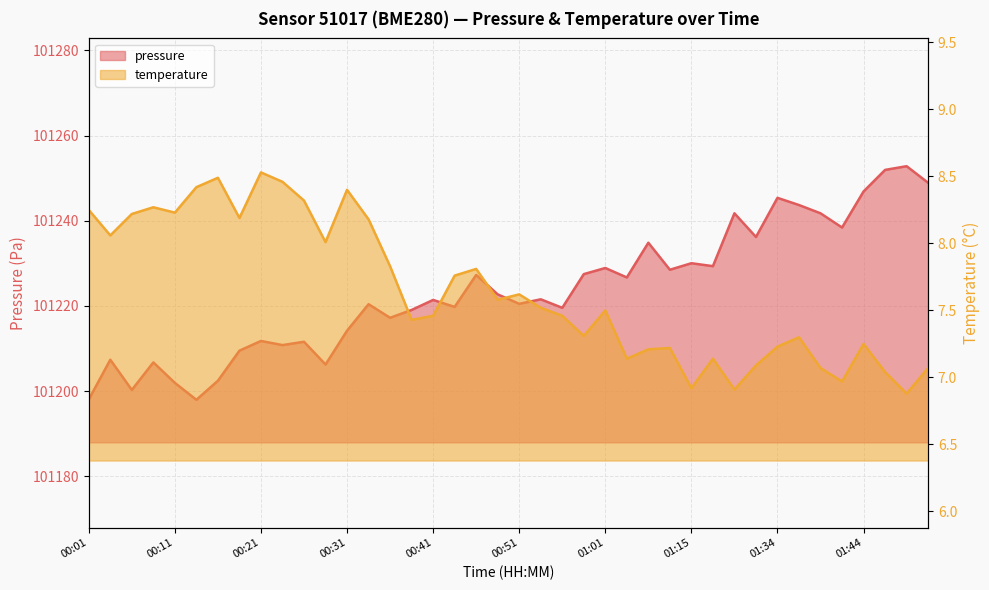

What position from the left is 00:21?

9